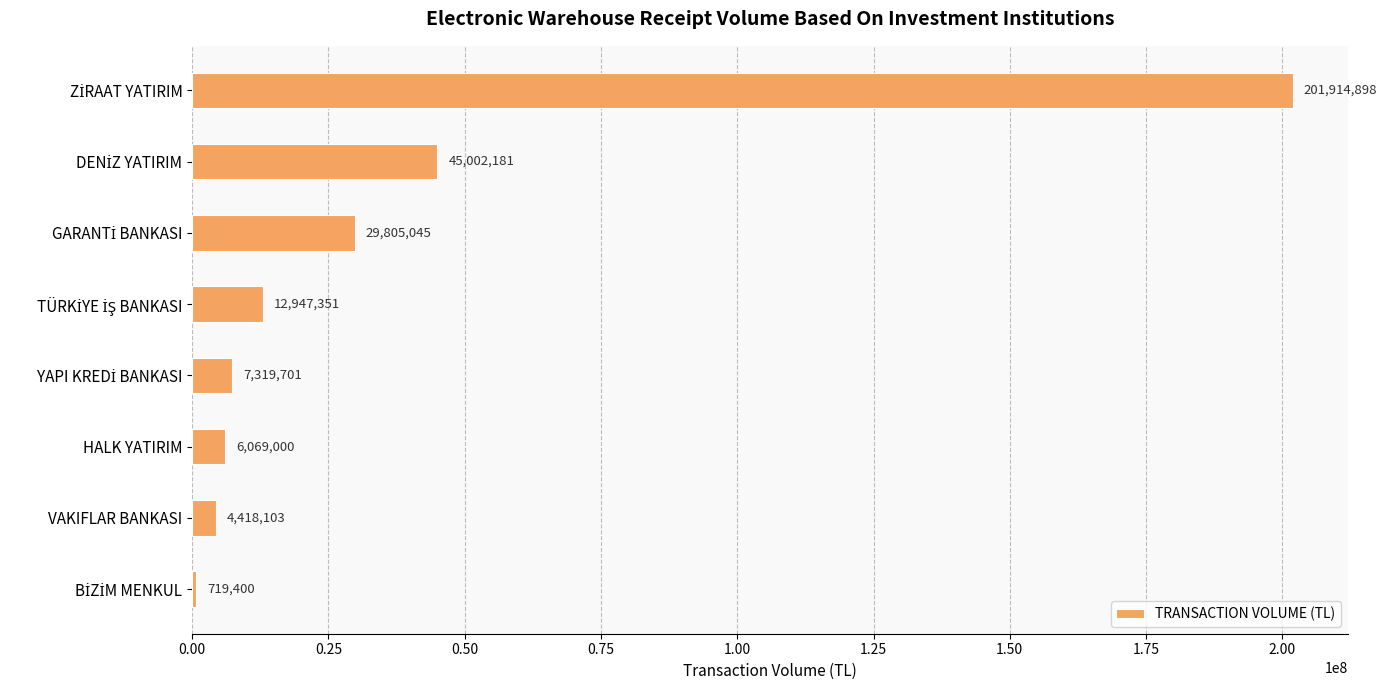

The chart shows a value of 6069000.0 at HALK YATIRIM. True or false?

True